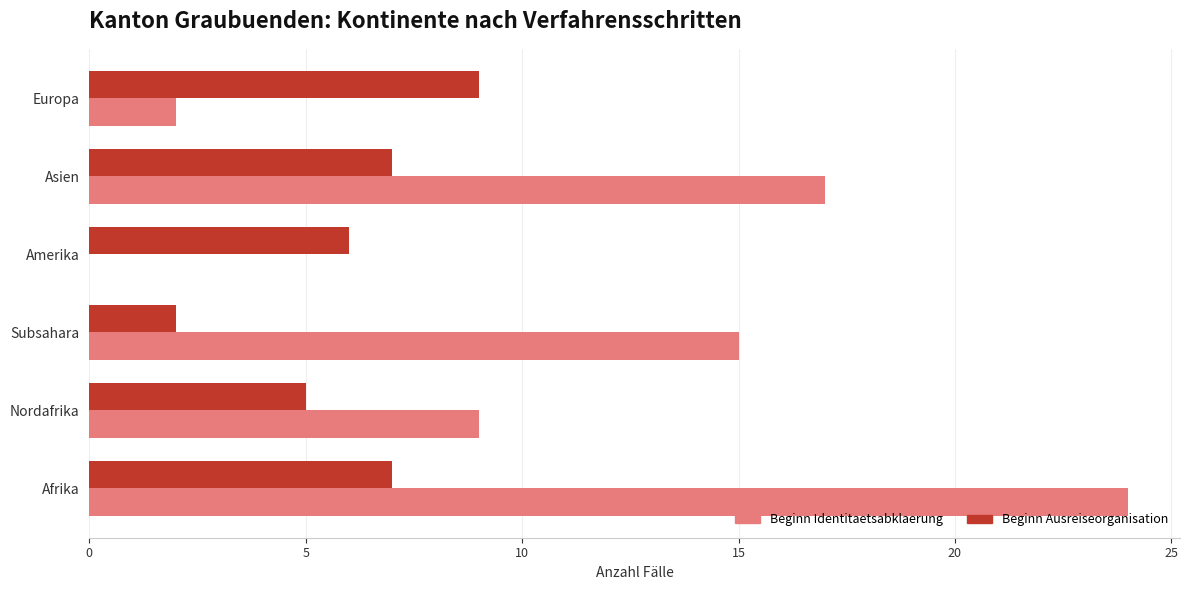

What is the sum of all Beginn Identitaetsabklaerung values?

67